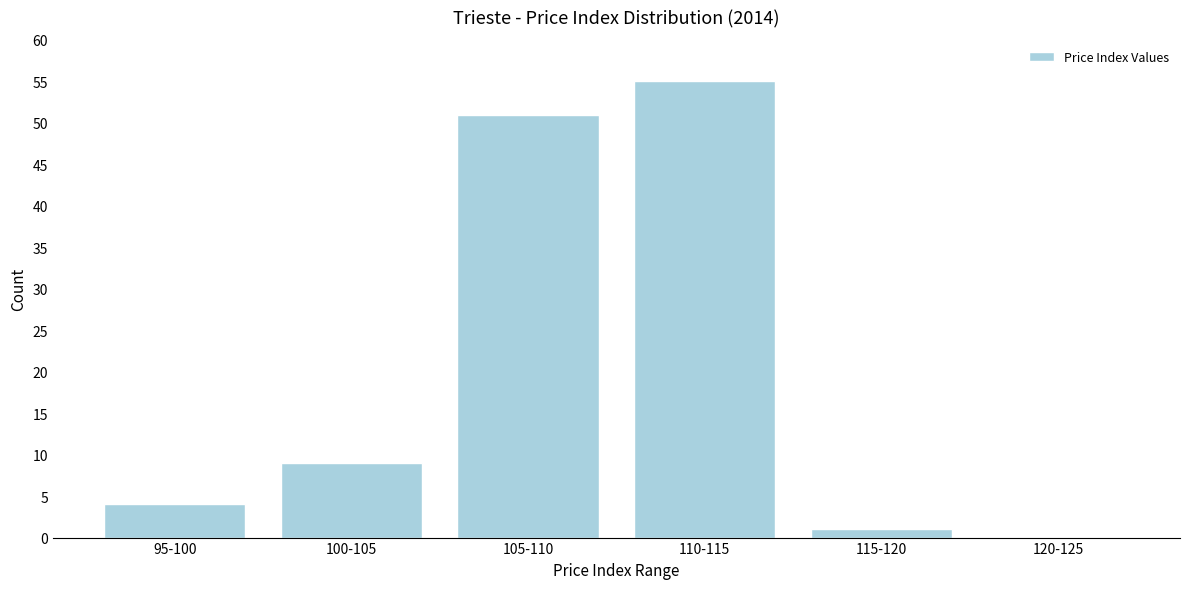

Reading left to right, extract all data points from this chart.

95-100=4	100-105=9	105-110=51	110-115=55	115-120=1	120-125=0